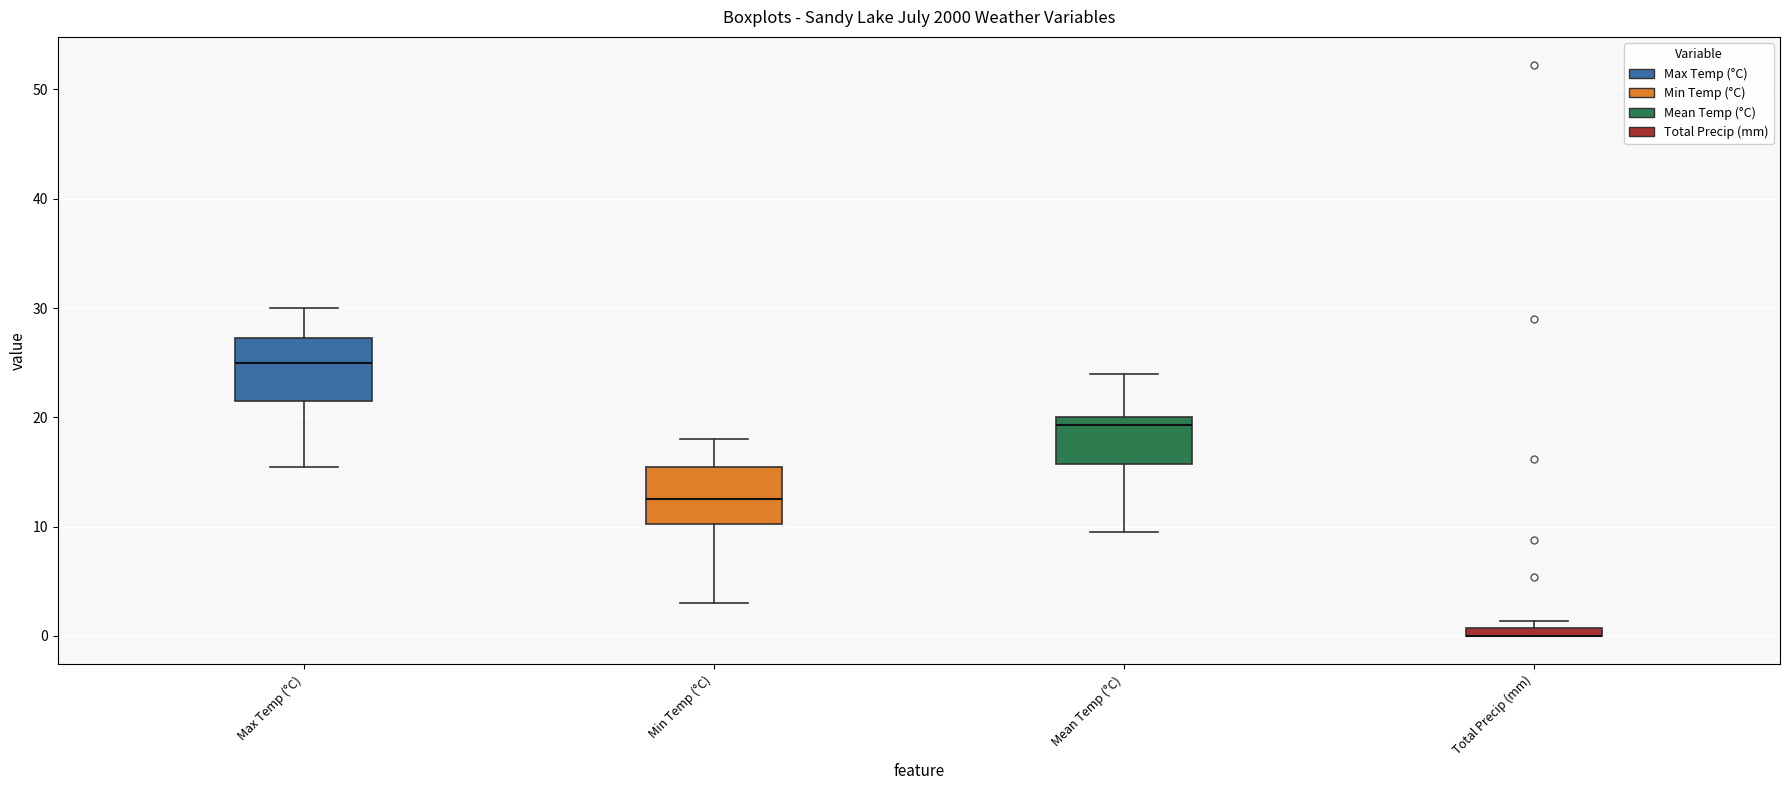

Where is the upper edge of the box for Max Temp (°C) on the y-axis? The values are not printed on the chart, so give them approximately, as read against the axis.

27